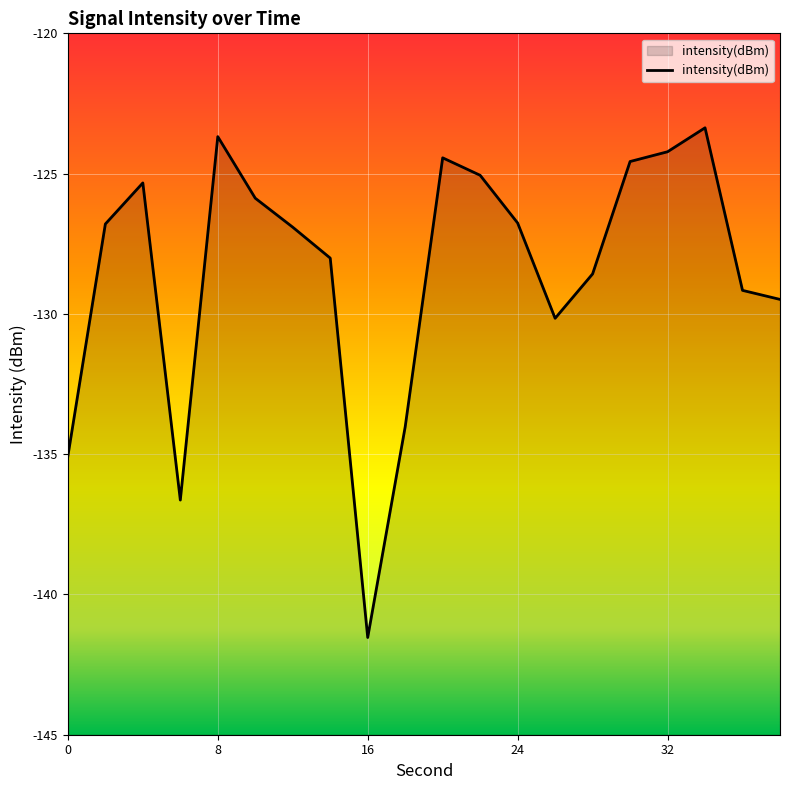

What value does the data have at 38?

-129.5